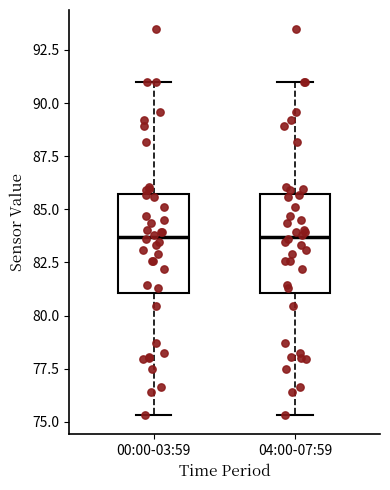

Reading left to right, read every box against the y-axis: the position of its median line, the range the box covers, and the ends of its whiskers. The values are not printed on the chart, so give them approximately, as read against the axis.

00:00-03:59: median 83.5, box 81.0 to 85.5, whiskers 75.5 to 91.0
04:00-07:59: median 83.5, box 81.0 to 85.5, whiskers 75.5 to 91.0